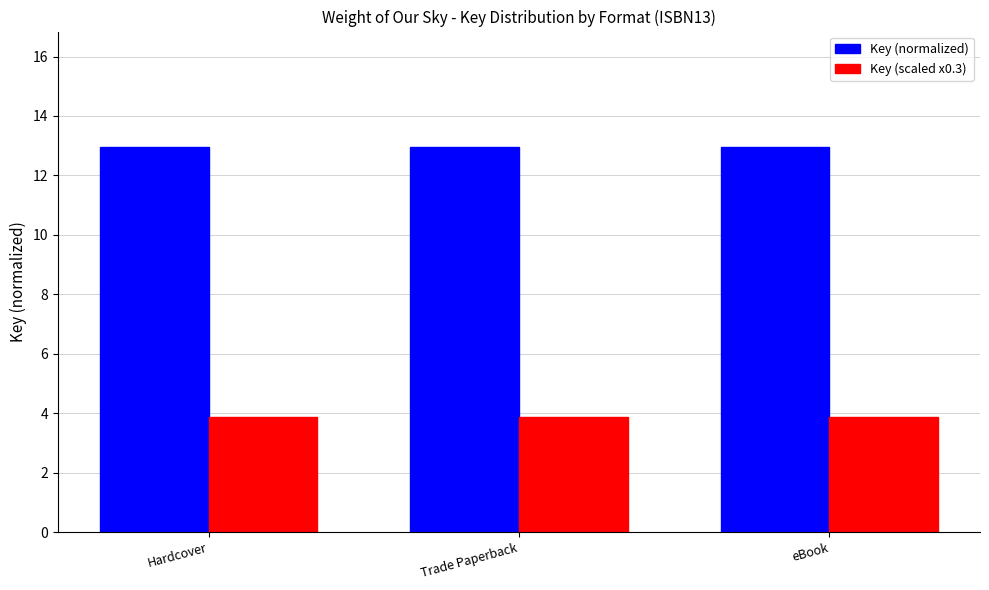

Reading right to left, transcribe all the data shown in this chart.

Key (normalized): 13.0	13.0	13.0
Key (scaled x0.3): 3.9	3.9	3.9